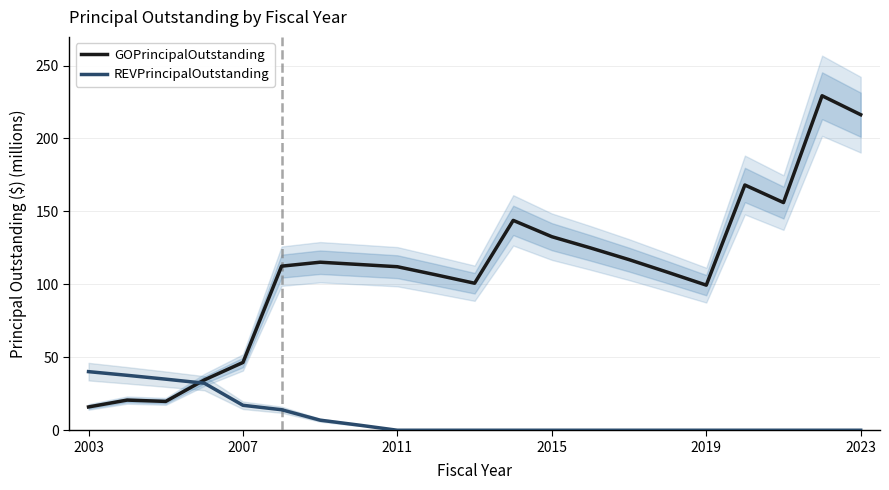

True or false: REVPrincipalOutstanding has more than 0 interior local peaks.

False